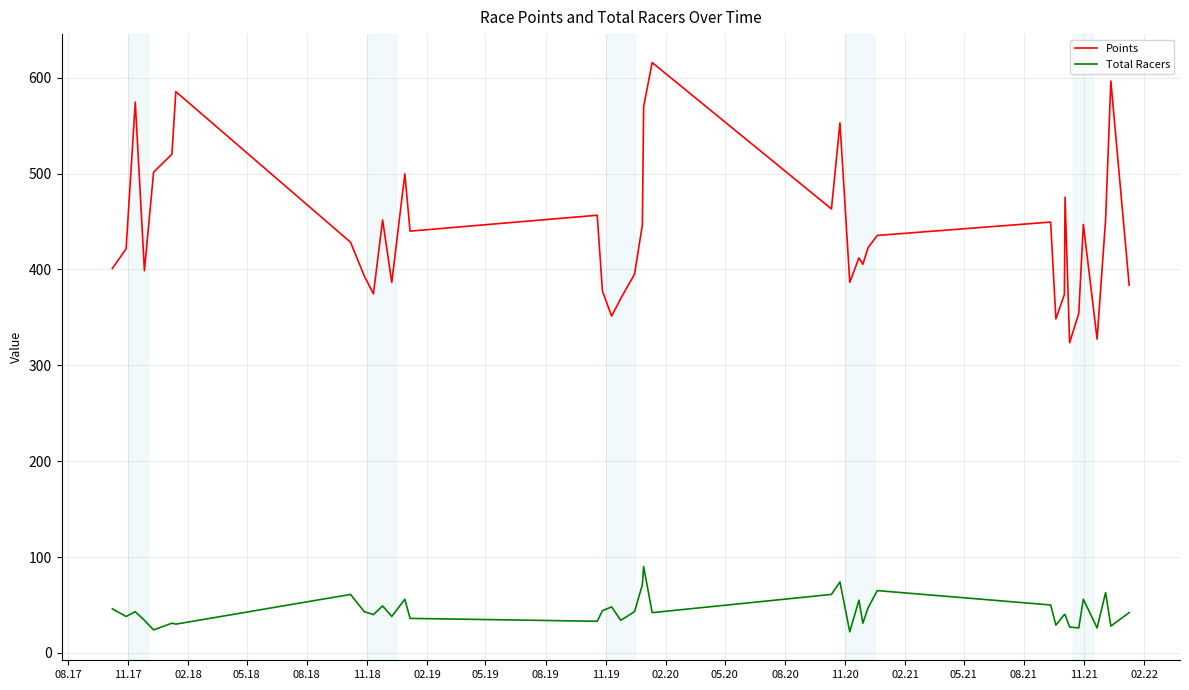

What is the highest value of the Points series?

615.9